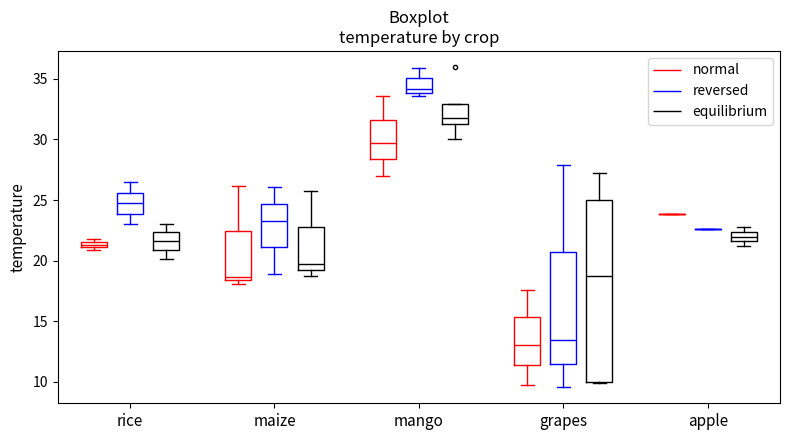

Where does the median line of the box for maize (reversed) sit on the y-axis? The values are not printed on the chart, so give them approximately, as read against the axis.

23.5